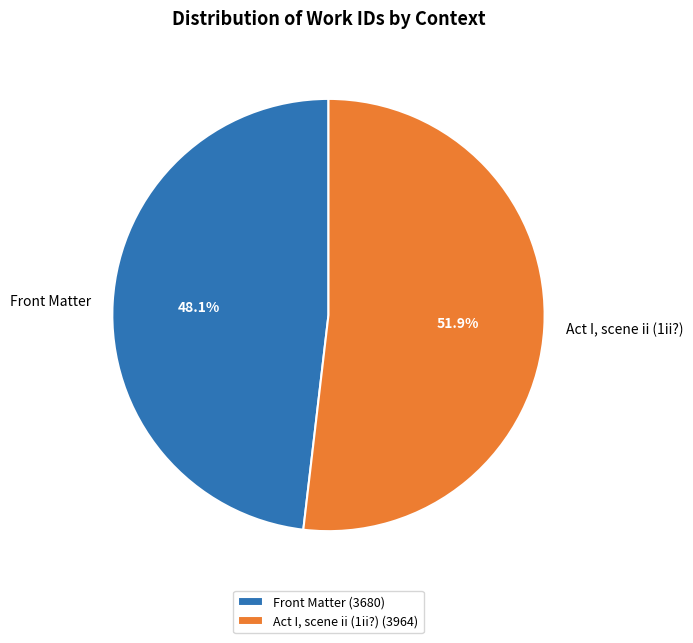

What is the ratio of the value at Front Matter to the value at Act I, scene ii (1ii?)?

0.9